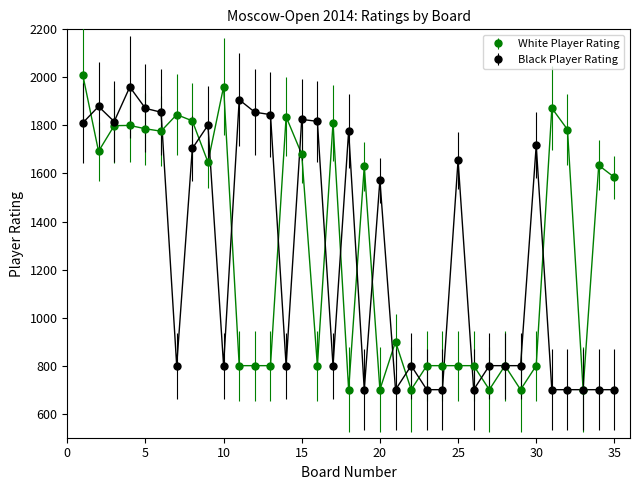

True or false: Black Player Rating has more than 2 points higher than both neighbors.

True